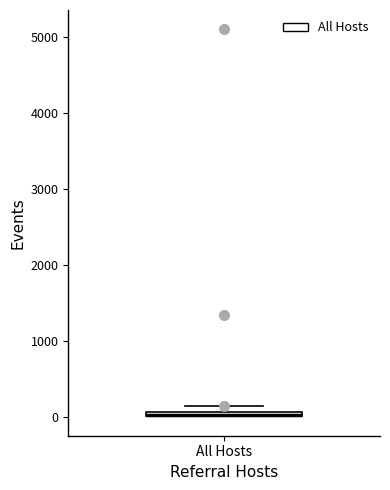

Where is the upper edge of the box for All Hosts on the y-axis? The values are not printed on the chart, so give them approximately, as read against the axis.

100